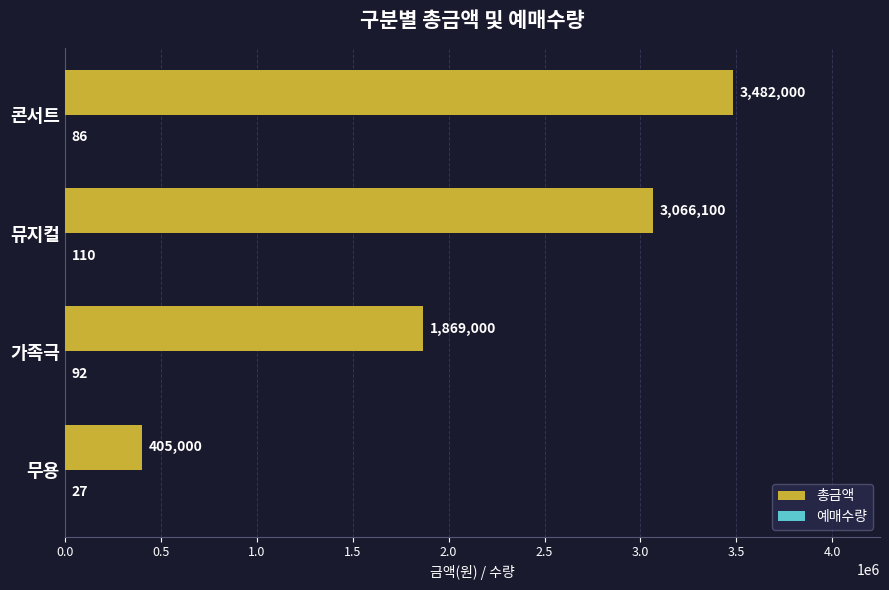

Which series changed the most between 무용 and 뮤지컬?

총금액